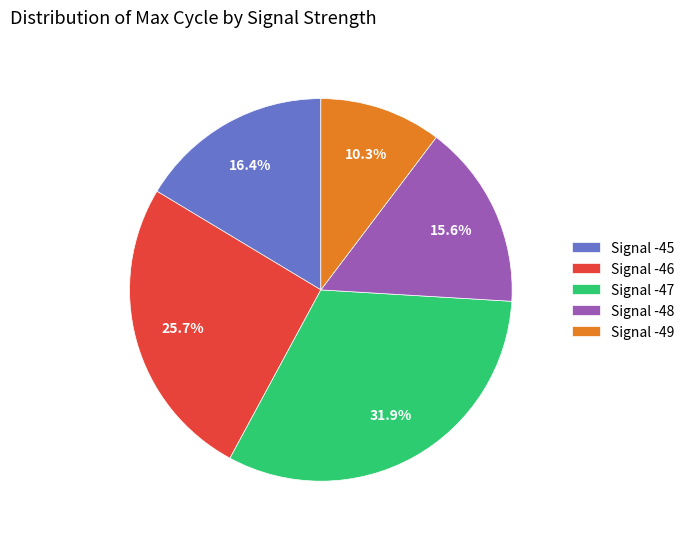

Combined, do Signal -45 and Signal -49 account for over 50%?

No